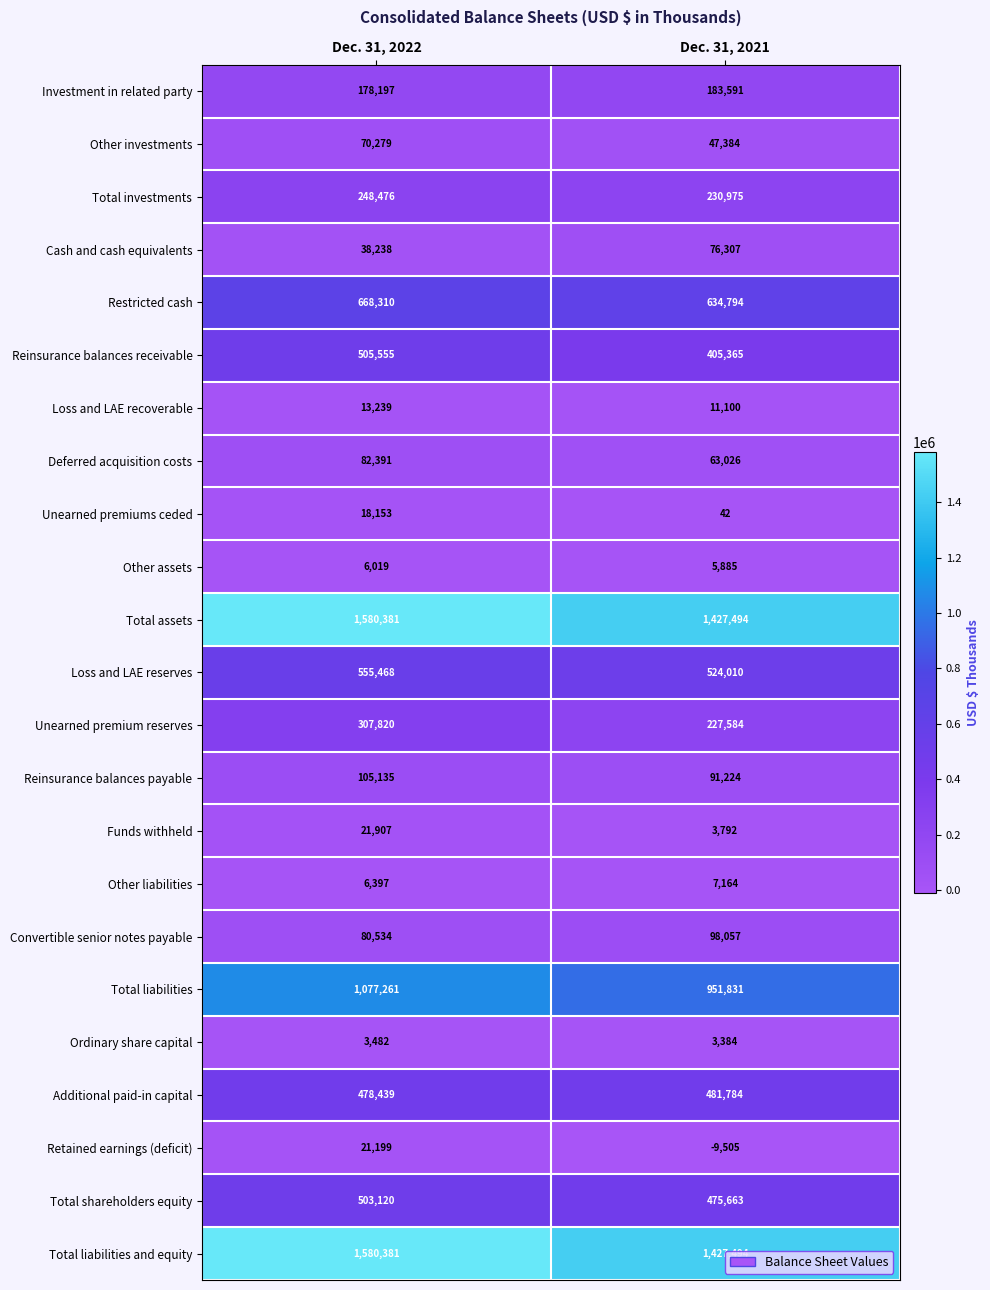

At which label is Deferred acquisition costs closest to 72708?

Dec. 31, 2021